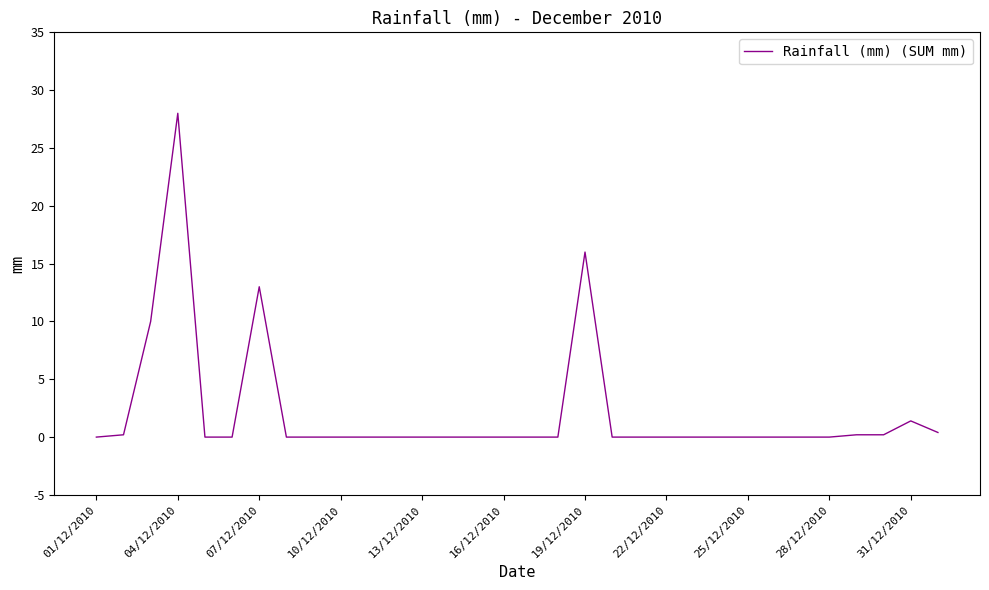

What is the maximum value shown in the chart?

28.0